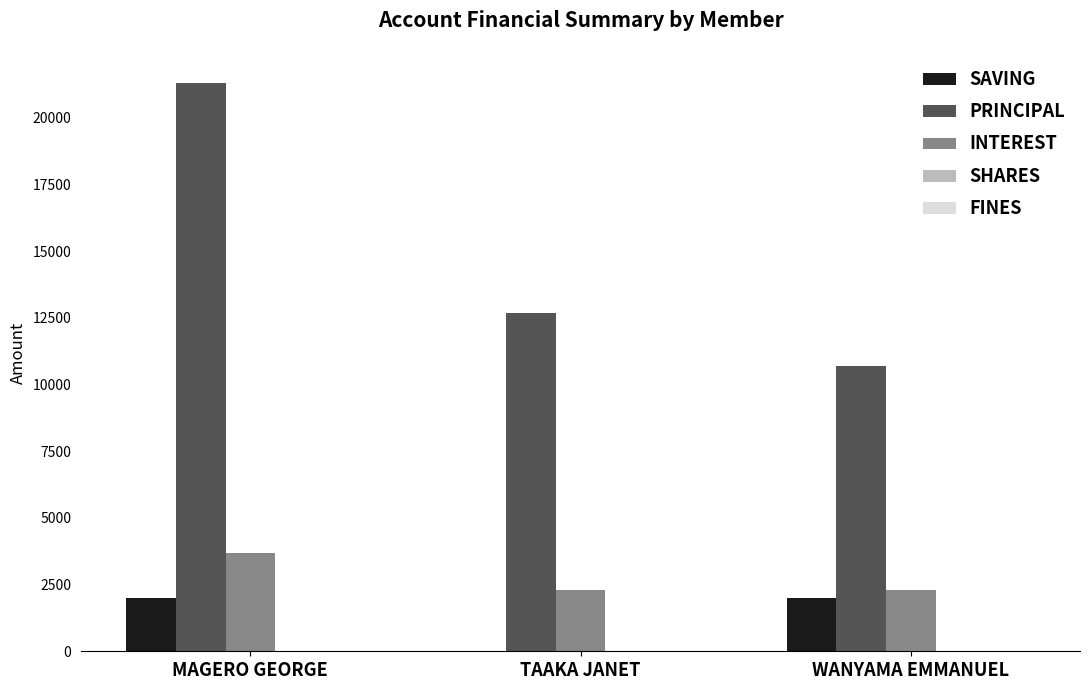

Which series changed the most between MAGERO GEORGE and TAAKA JANET?

PRINCIPAL